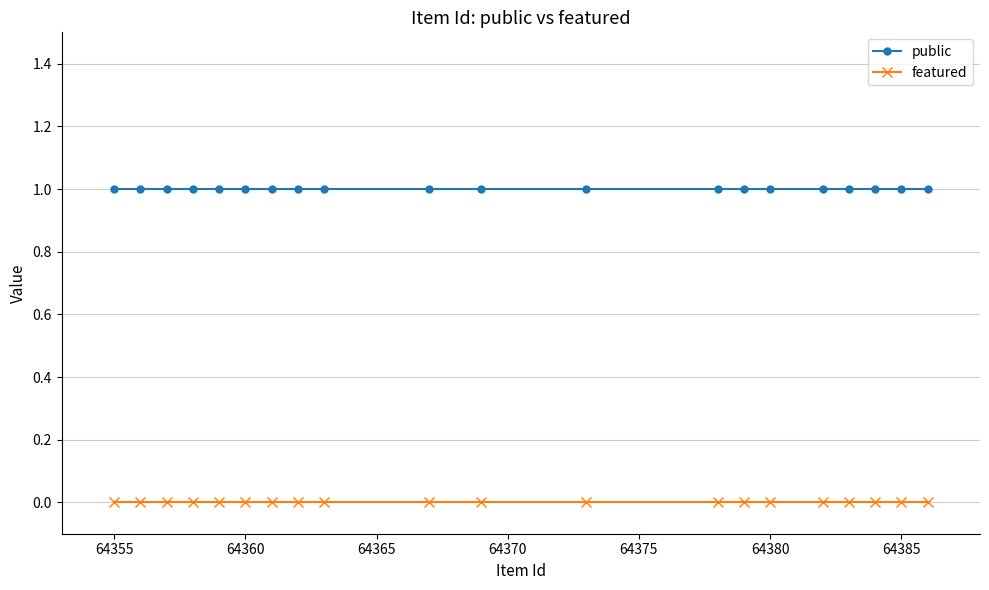

Which series has the largest total across all categories?

public